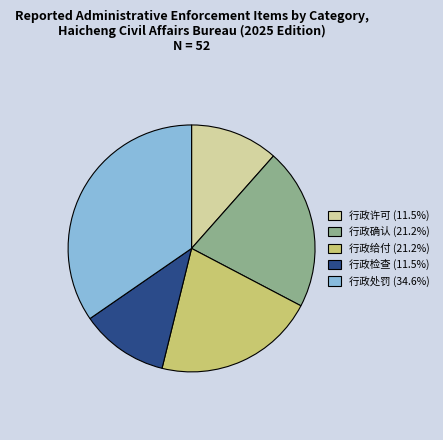

True or false: 行政许可 accounts for 12% of the total.

True